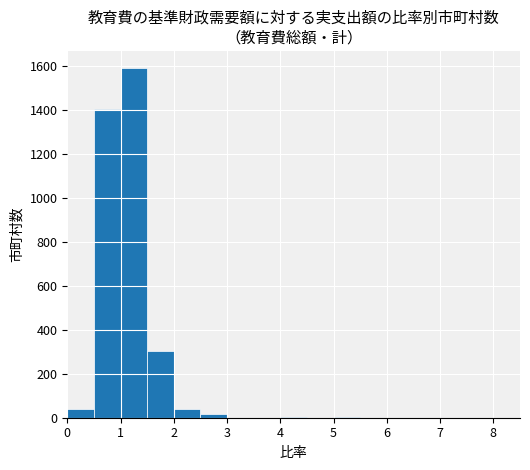

Over which range of the x-axis is the bar tallest?

1.0 to 1.5